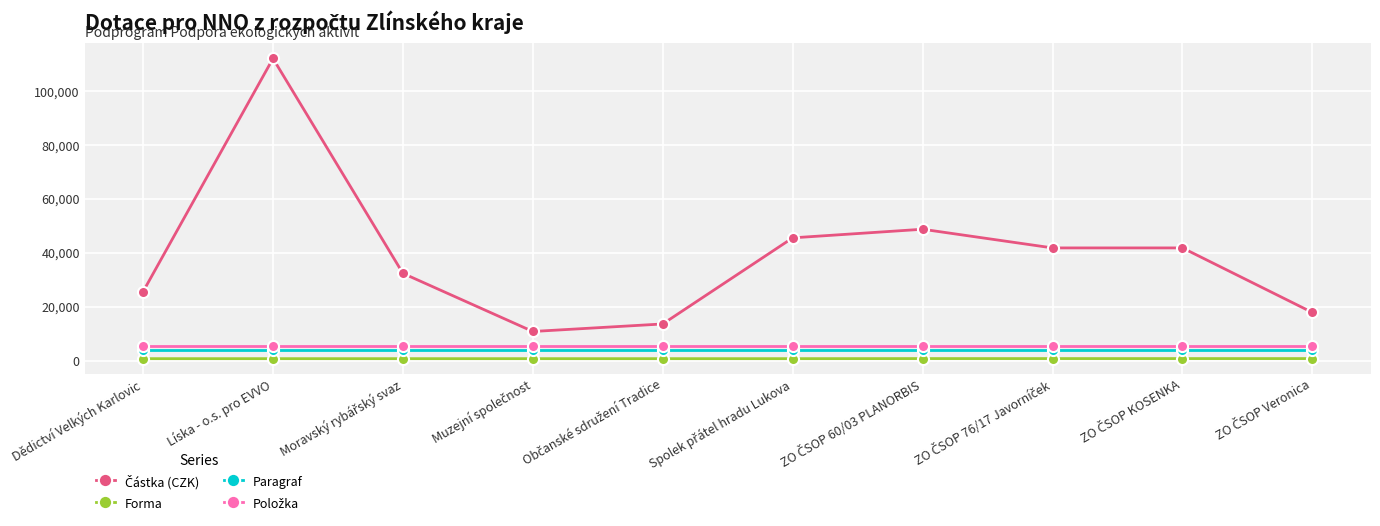

What is the sum of all Paragraf values?

37920